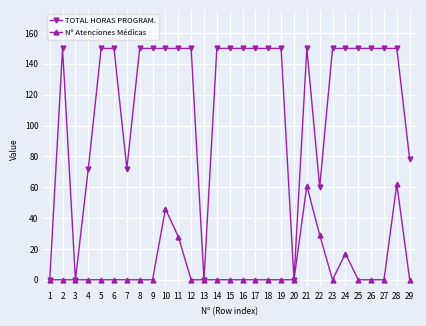

What is the maximum value for Nº Atenciones Médicas?

62